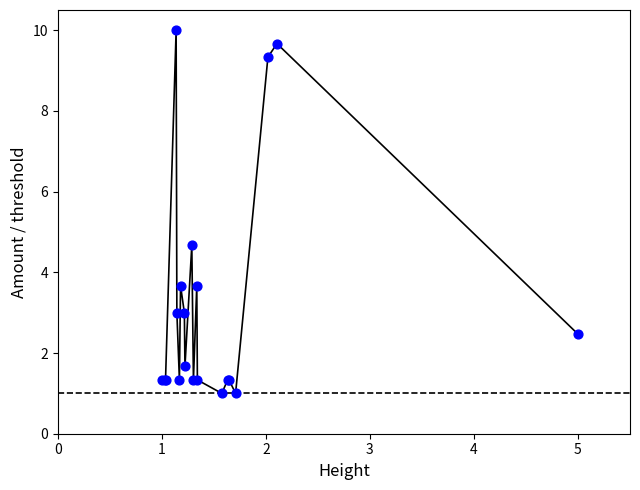

What Y value in the scatter plot is closest to 5?

4.7